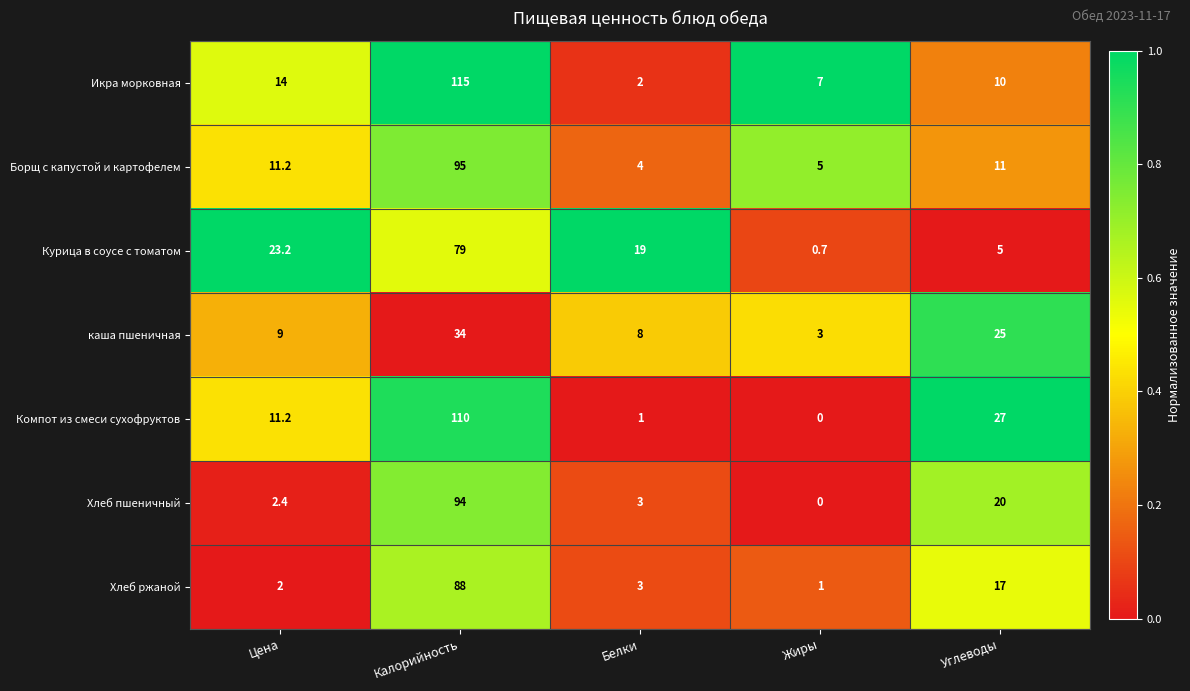

What is the maximum value shown in the chart?

115.0